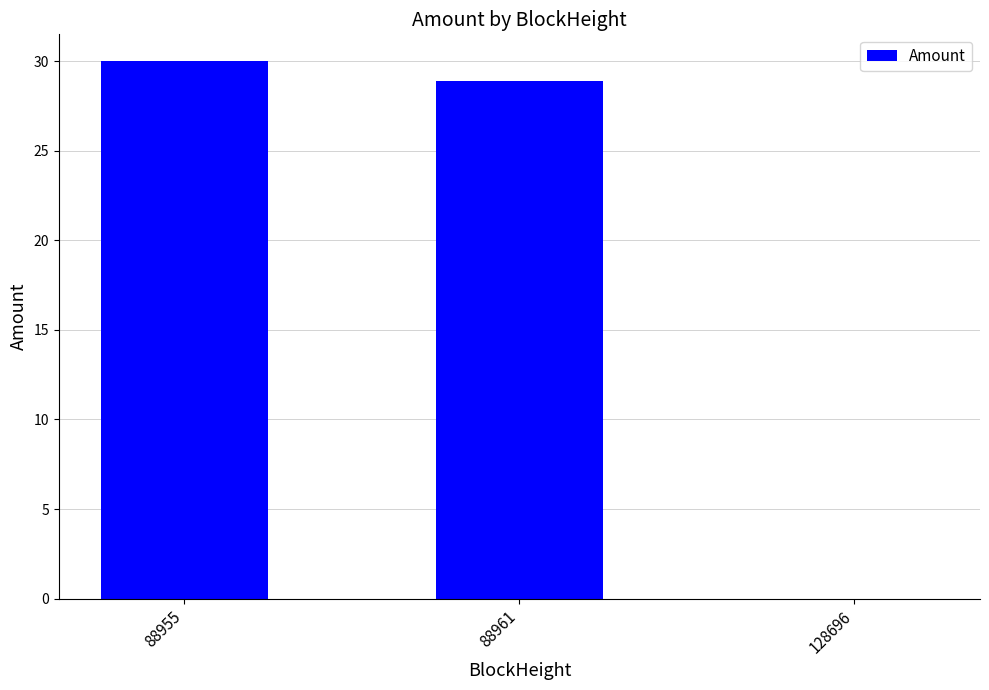

What is the difference between the values at 88955 and 88961?

1.1